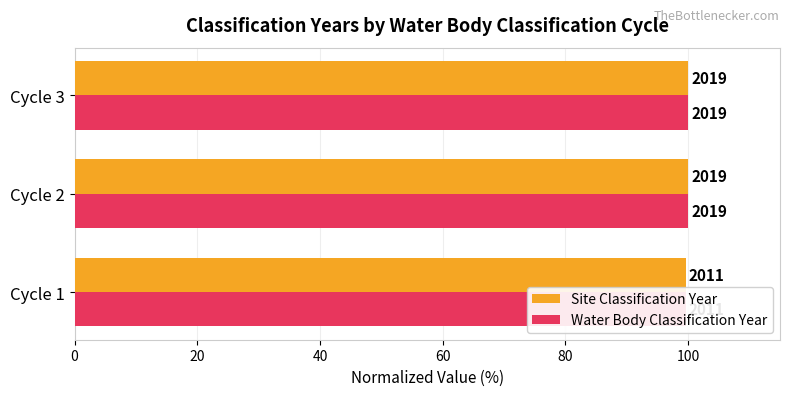

Which series has the largest total across all categories?

Site Classification Year